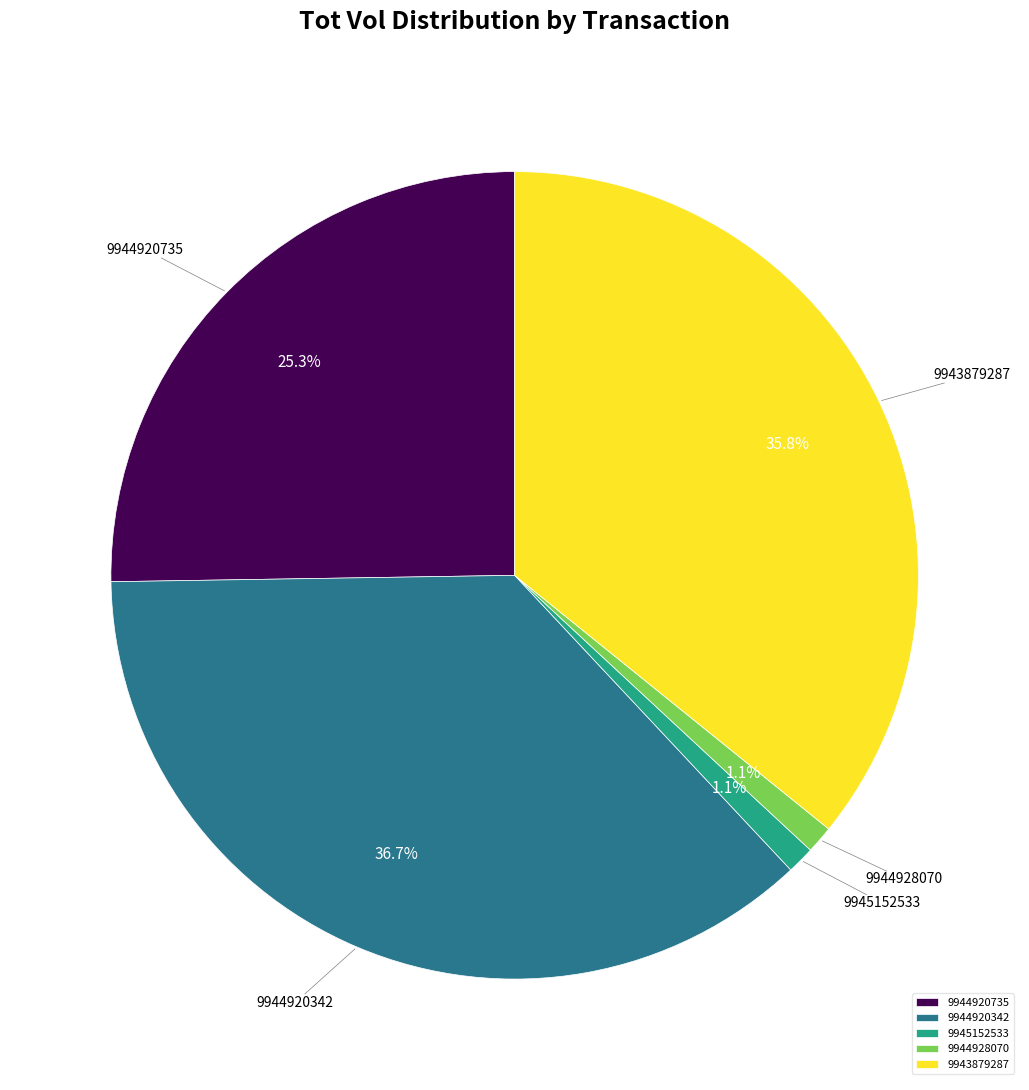

Which has a higher value, 9945152533 or 9944920342?

9944920342